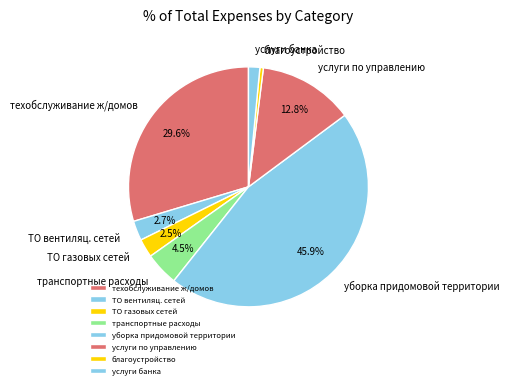

Which has a higher value, услуги по управлению or ТО вентиляц. сетей?

услуги по управлению